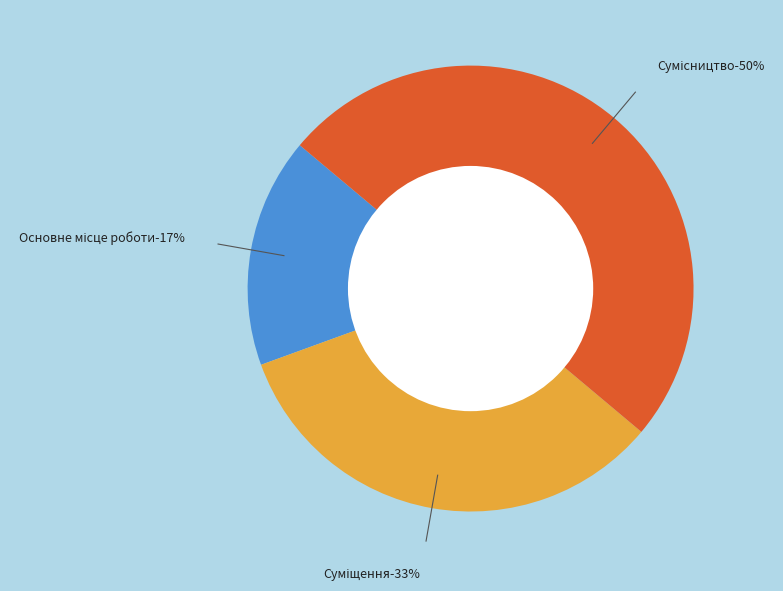

Is it true that Основне місце роботи is 27% of the pie?

False